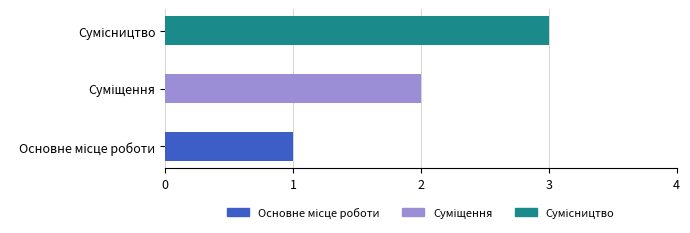

How many values are below 2?

1